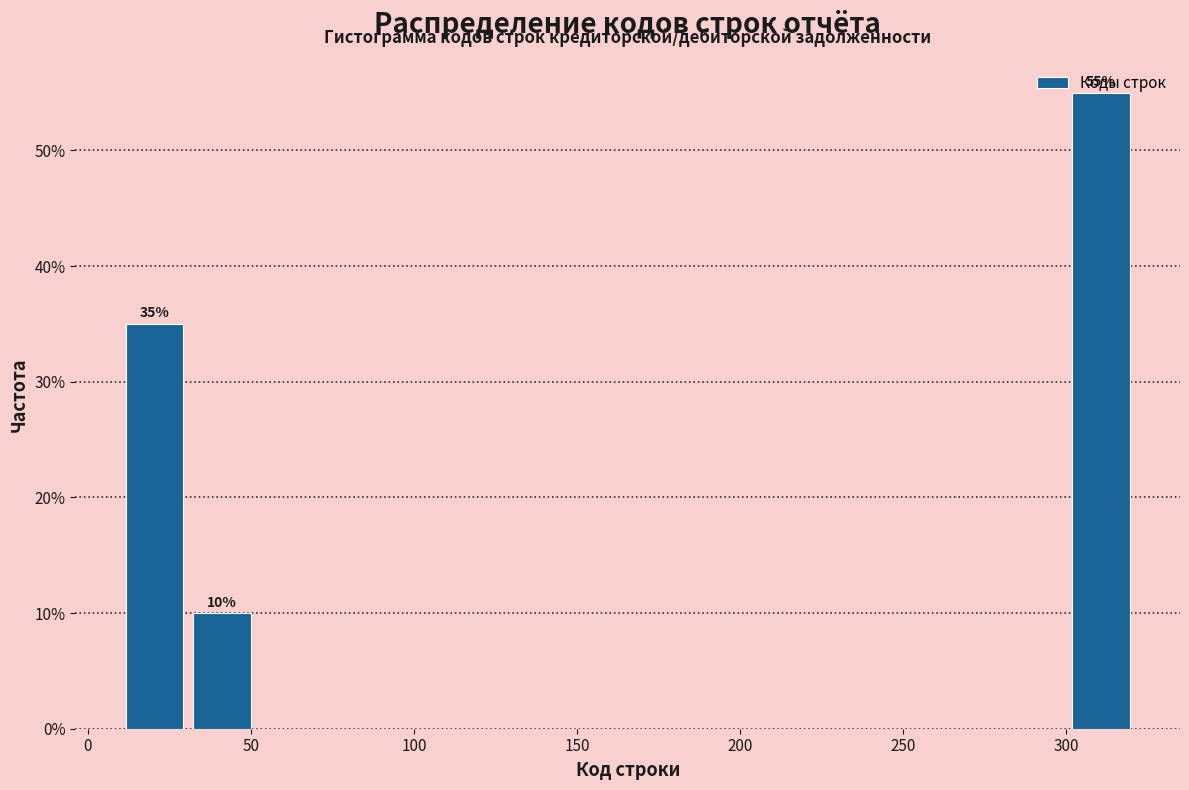

Which range on the x-axis has the tallest bar?

300 to 320